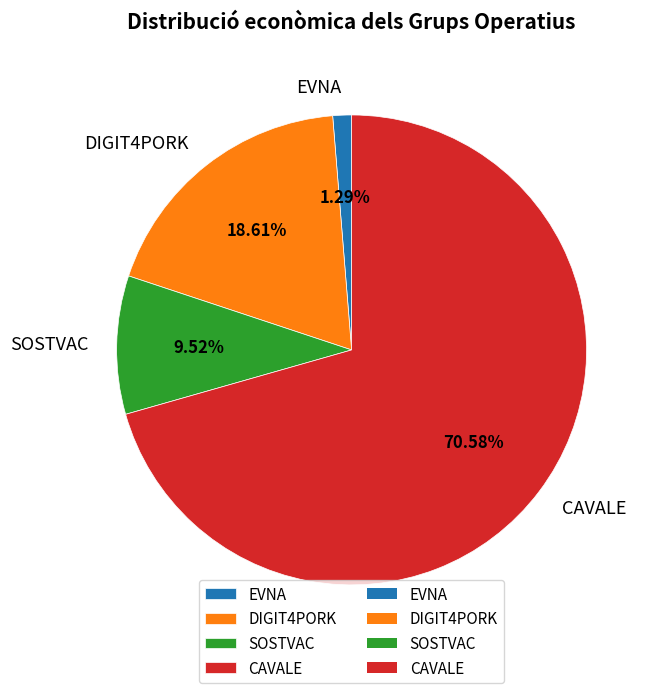

Which category has the biggest portion of the pie?

CAVALE